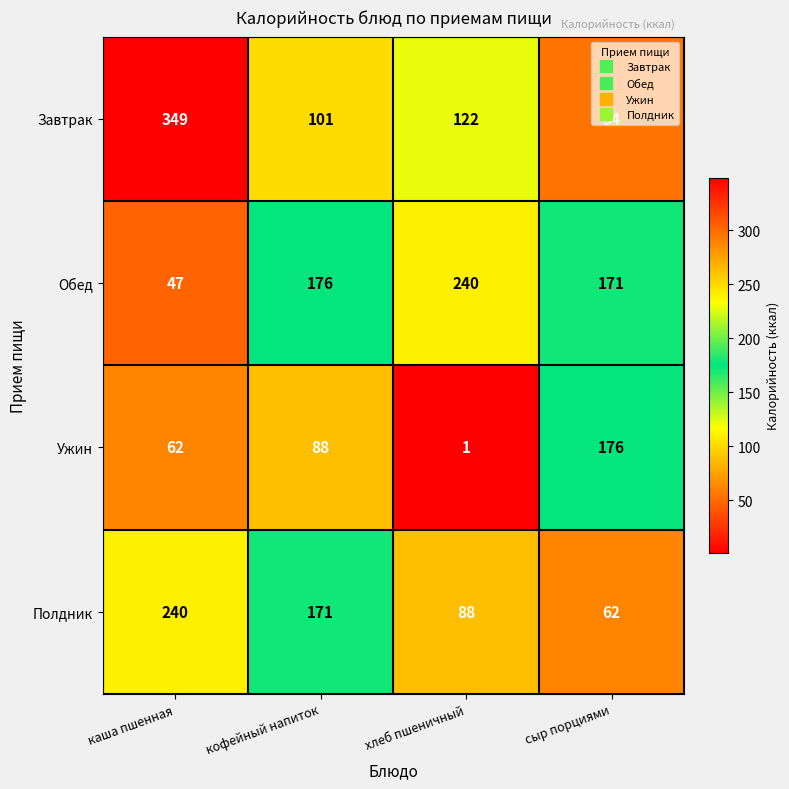

What is the difference between the highest and lowest values at хлеб пшеничный?

239